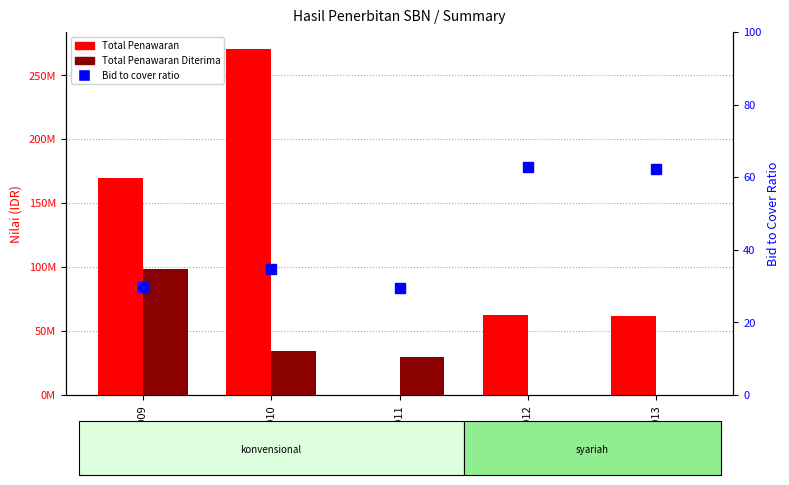

At which label is Total Penawaran Diterima closest to 49186402?

2010